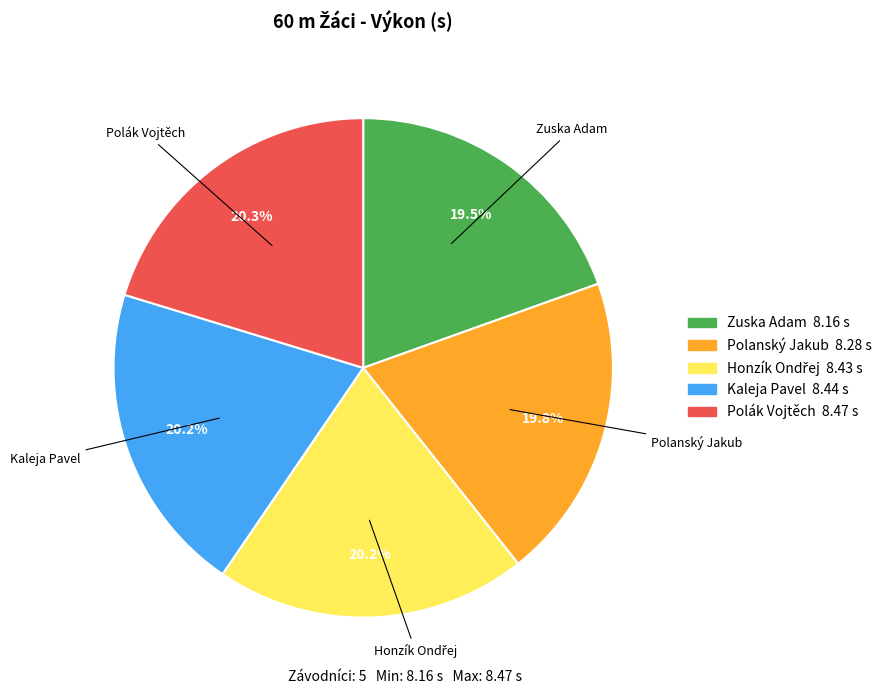

Does any single category account for the majority?

No